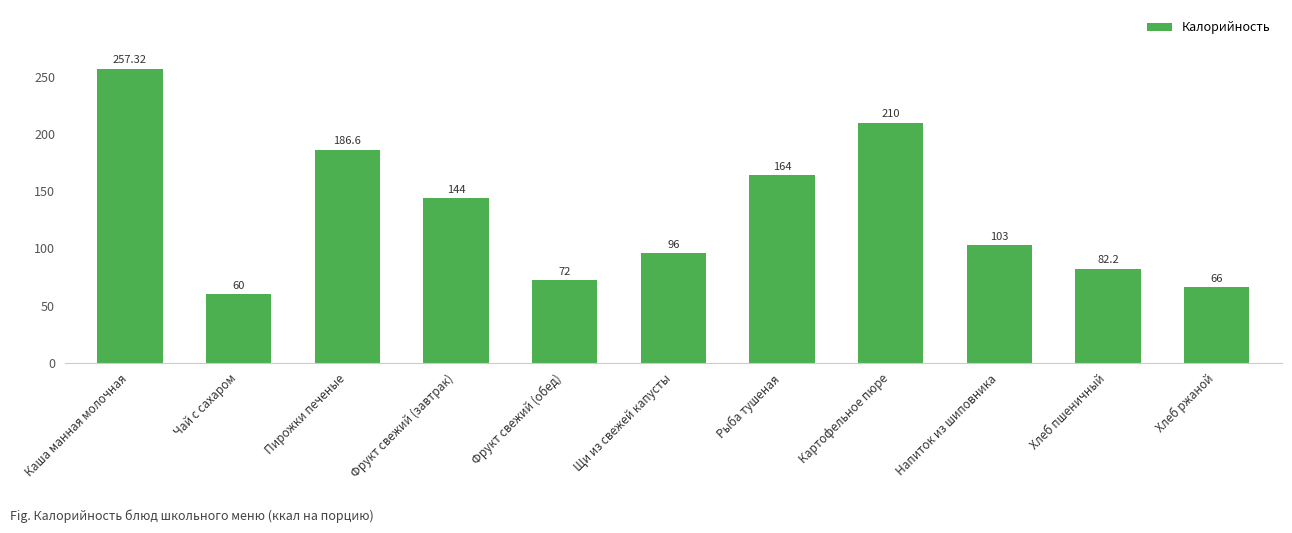

What is the ratio of the value at Каша манная молочная to the value at Хлеб ржаной?

3.9